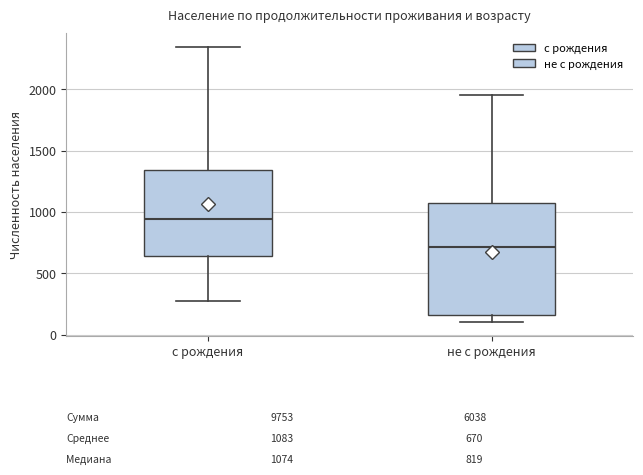

Which box has the highest median line?

с рождения